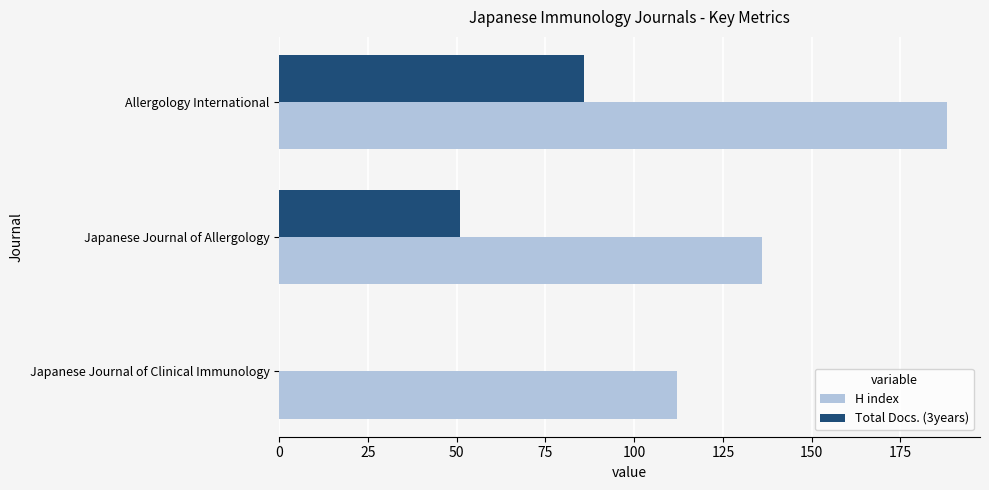

Which label corresponds to the largest value in the chart?

Allergology International